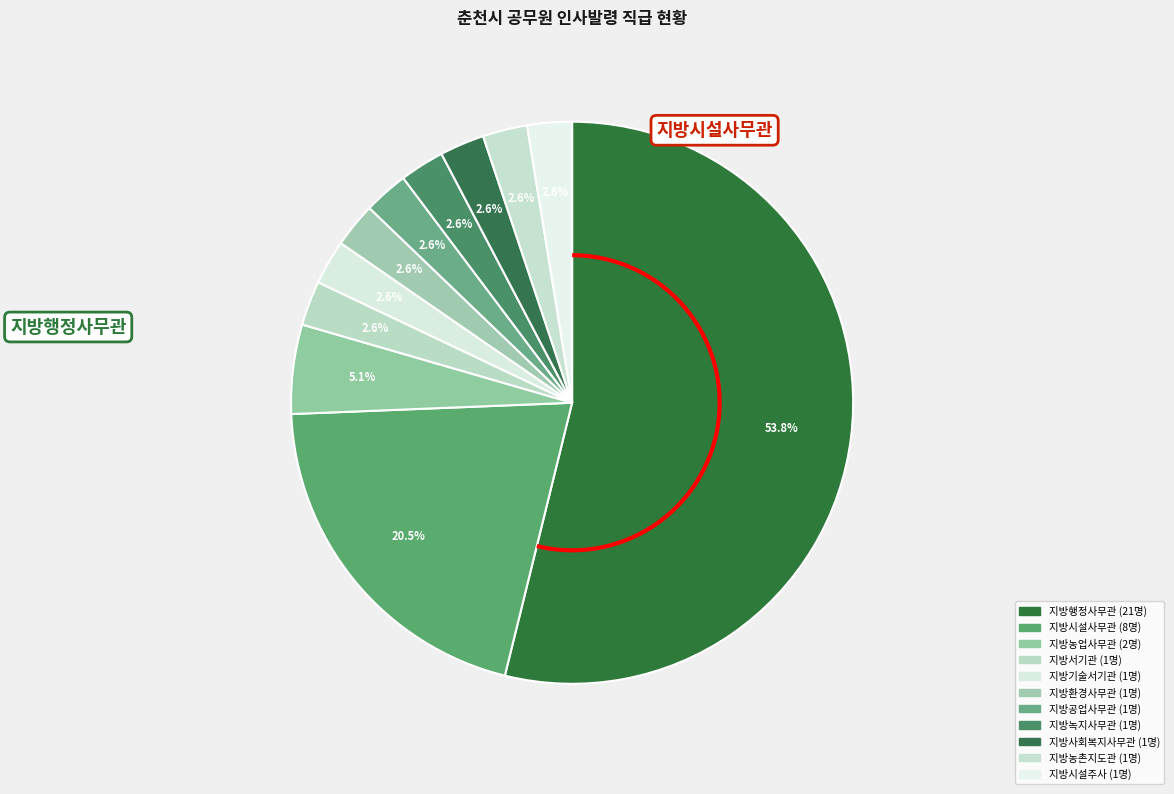

How many slices are in this pie chart?

11